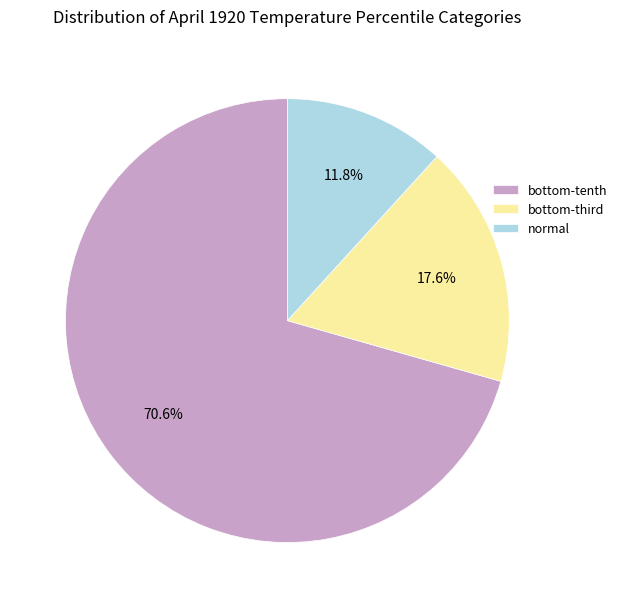

Is there a majority slice in this chart?

Yes